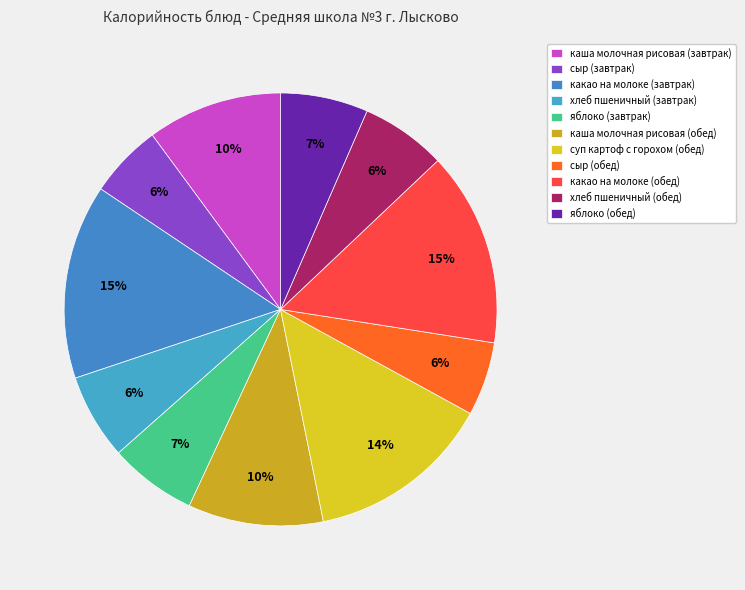

Count the number of slices in the pie.

11